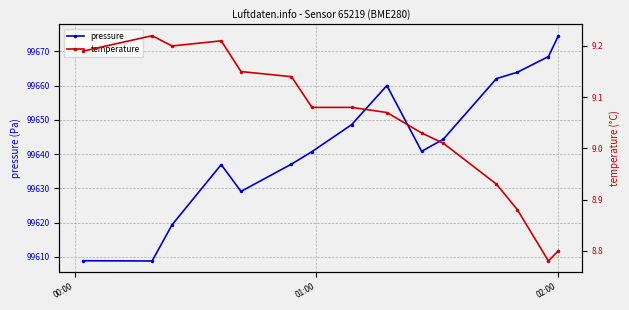

True or false: pressure has more than 1 points higher than both neighbors.

True